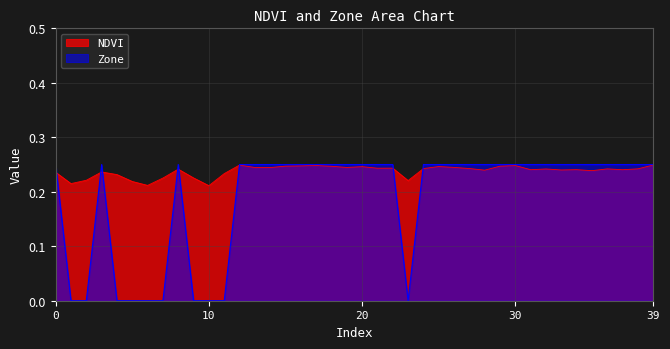

True or false: NDVI has a value of 0.1 at 9.

False